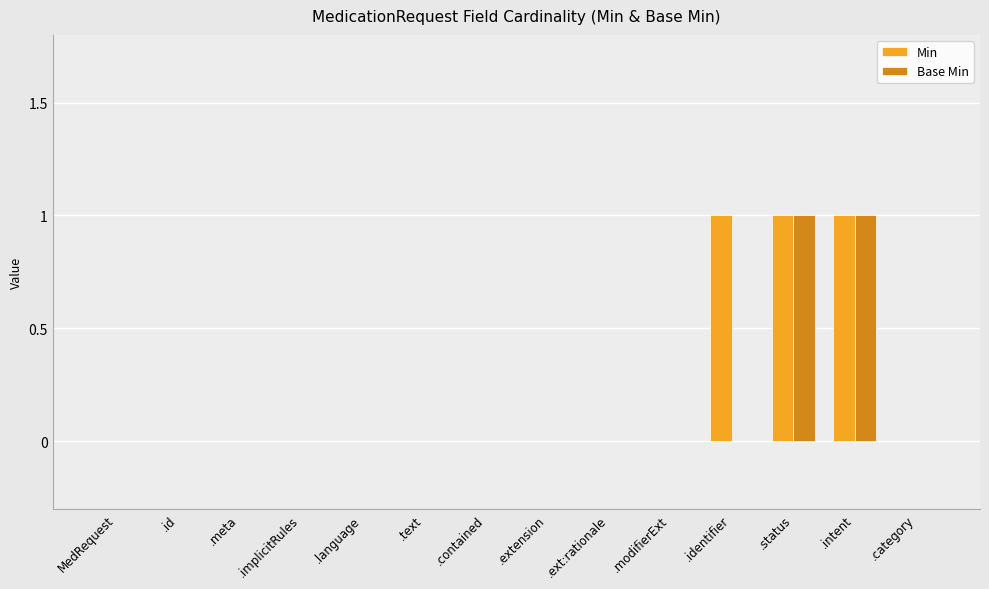

The value of Min at .implicitRules is 1. True or false?

False